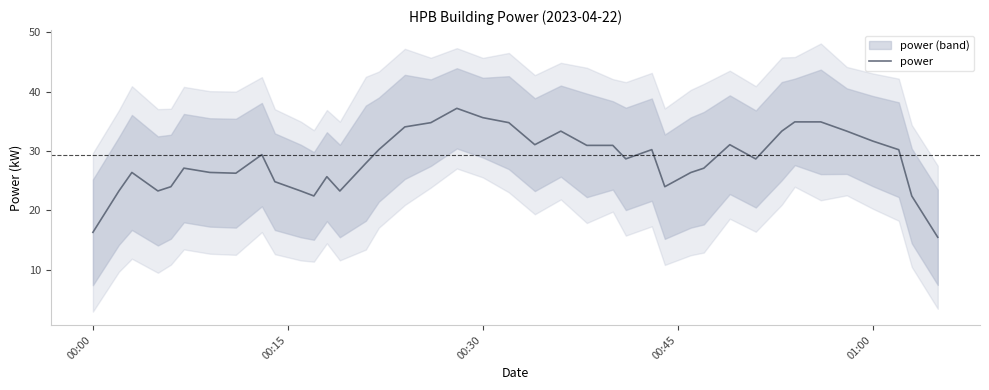

How many data points are above 28?

21